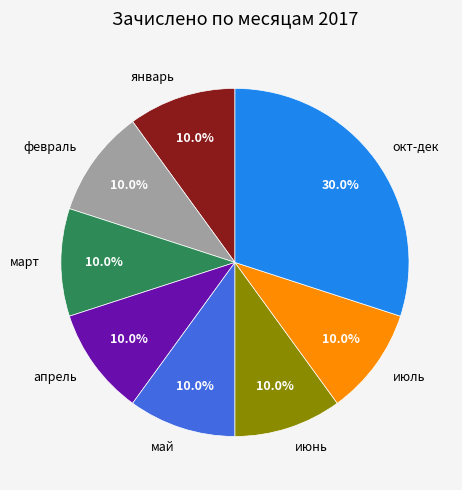

Which category has the biggest portion of the pie?

окт-дек